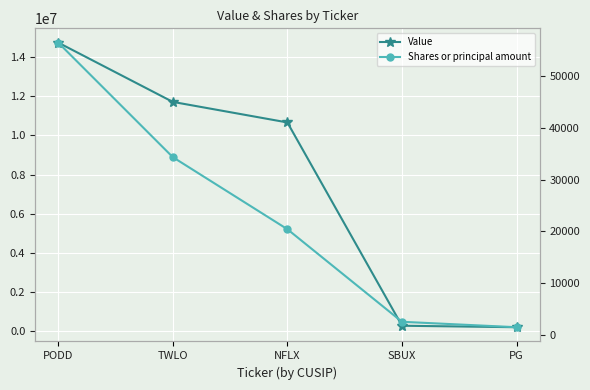

What is the label of the 2nd point from the left?

TWLO